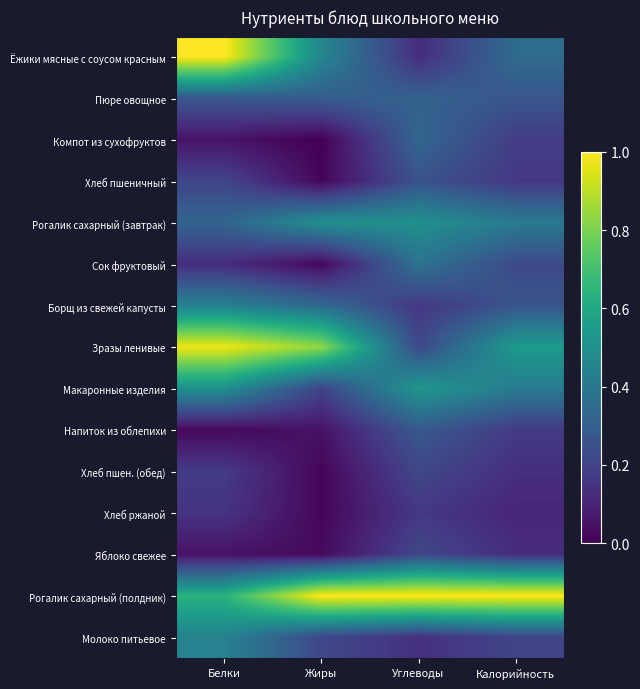

At how many categories does at least one series exceed 0?

4